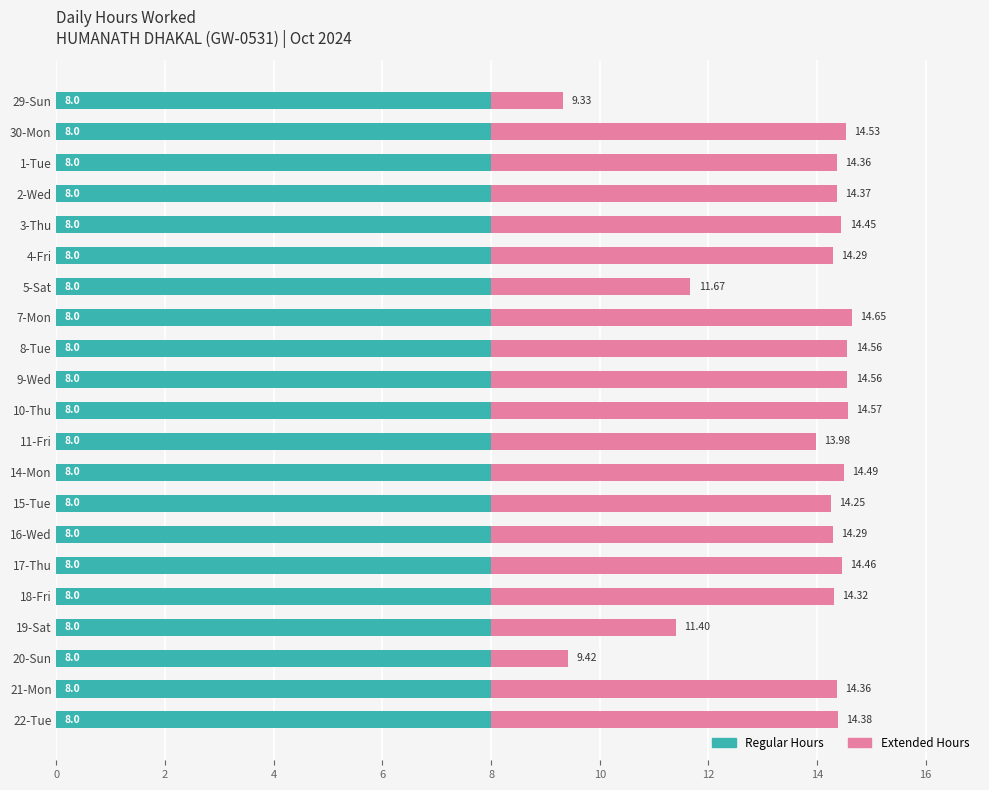

What is the sum of all Regular Hours values?

168.0